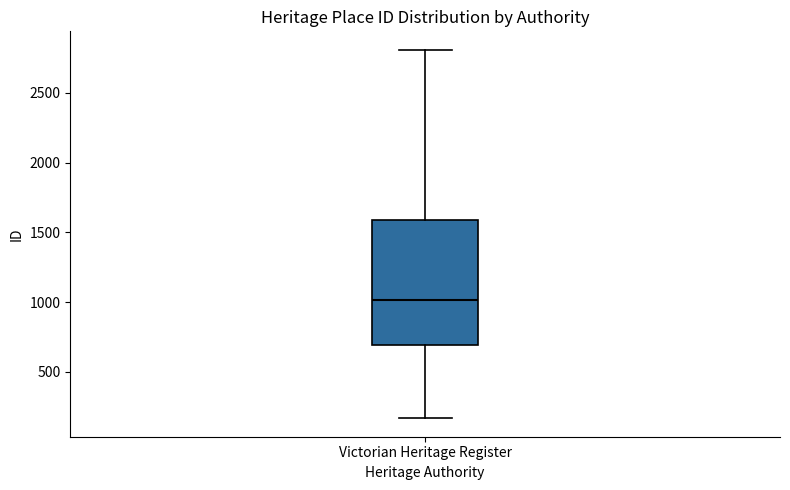

Where does the lower whisker of the box for Victorian Heritage Register end on the y-axis? The values are not printed on the chart, so give them approximately, as read against the axis.

150